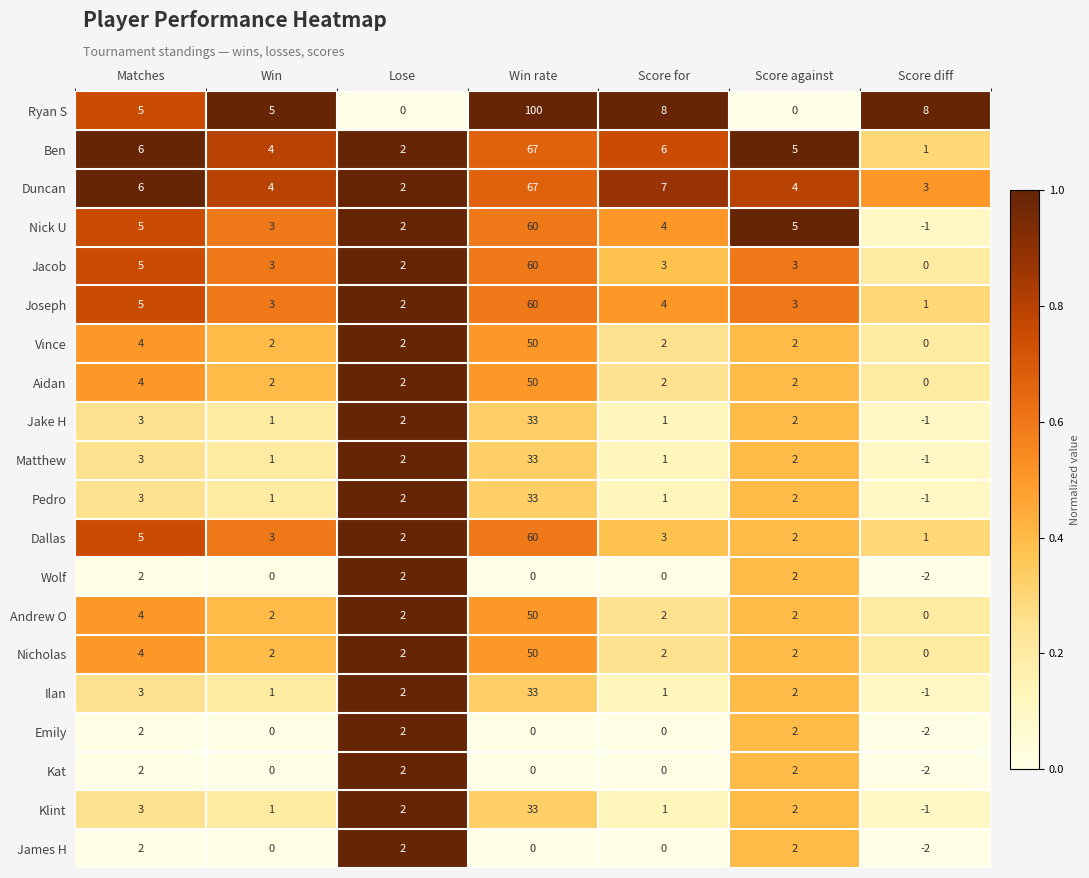

At which label does Vince first exceed 2?

Matches